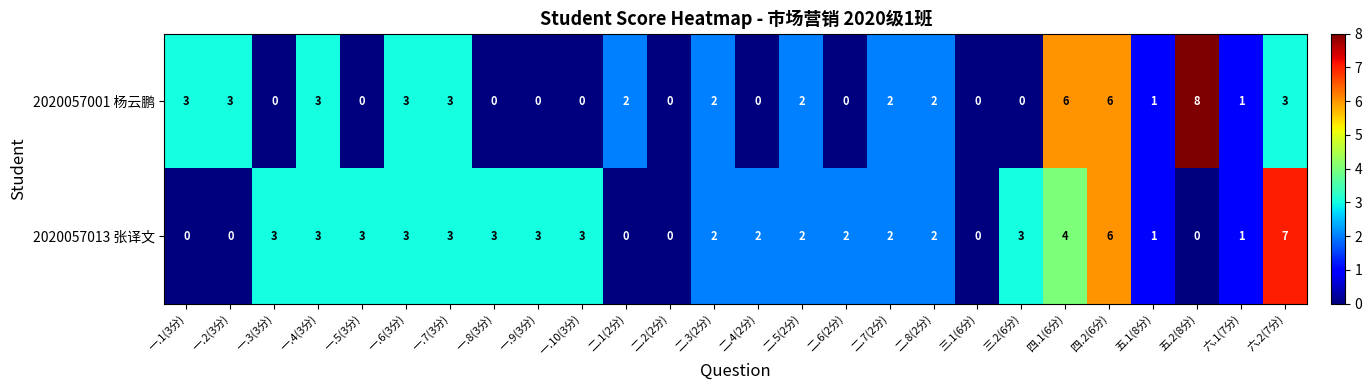

At which category does the chart reach its peak across all series?

五.2(8分)